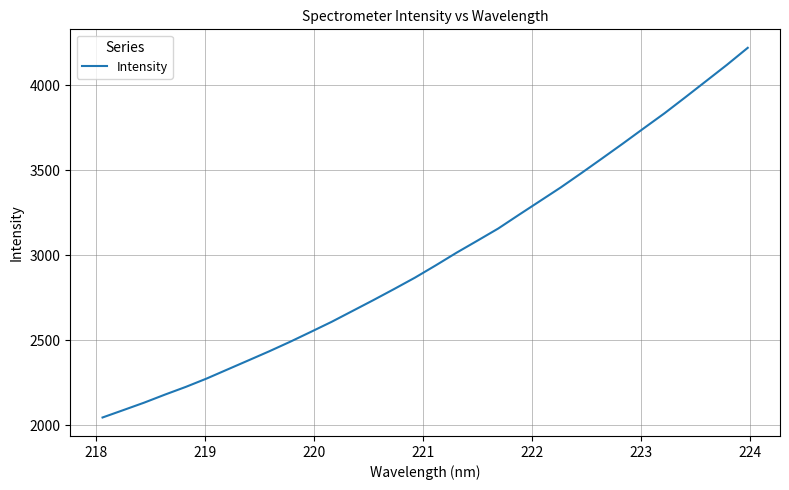

What is the difference between the maximum and minimum values?

2176.4